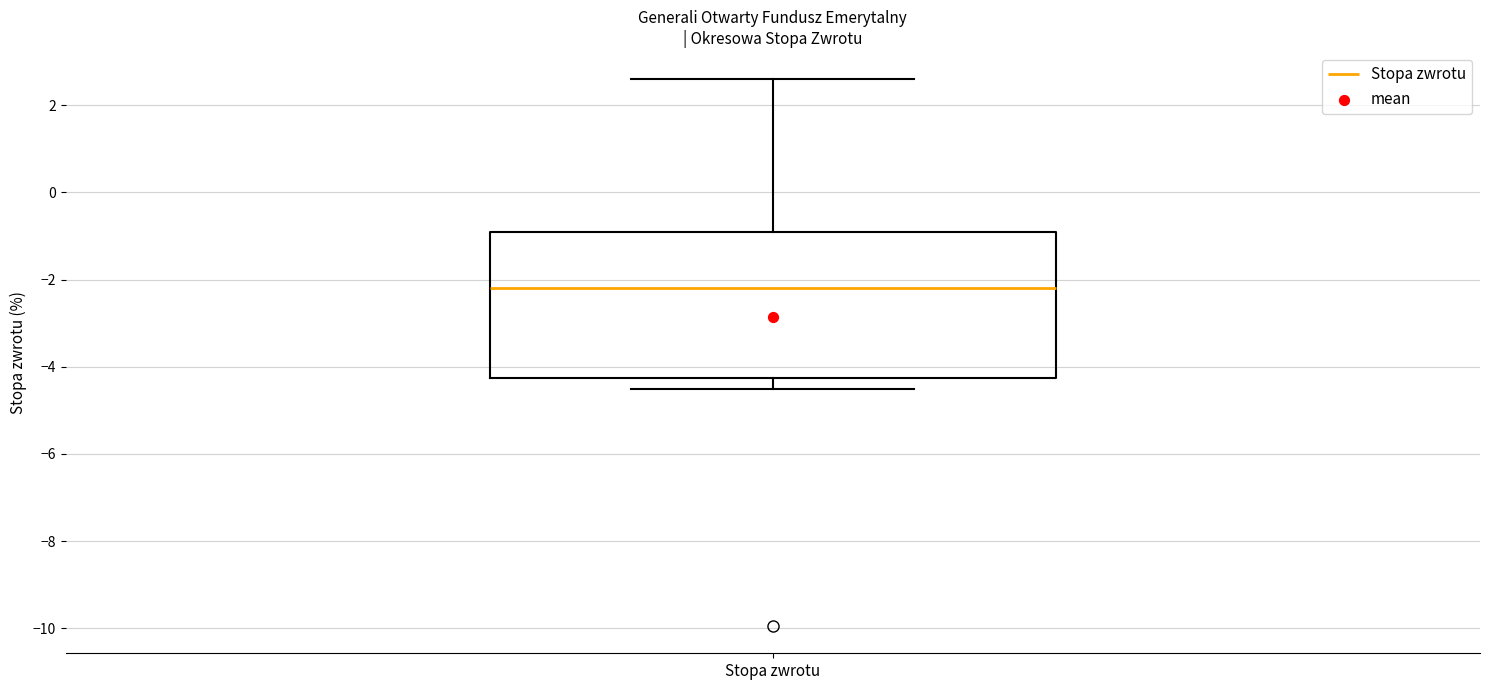

Read this box plot against the y-axis: the position of the median line, the range covered by the box, and the ends of both whiskers. The values are not printed on the chart, so give them approximately, as read against the axis.

median -2.2, box -4.2 to -1.0, whiskers -4.6 to 2.6